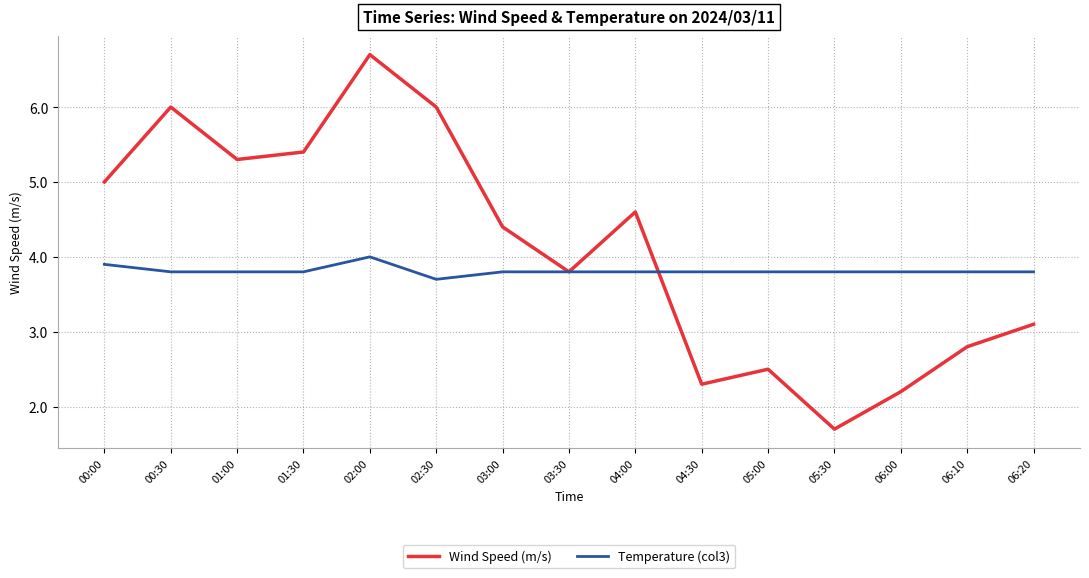

What is the approximate value of Temperature (col3) at 02:30?

3.7